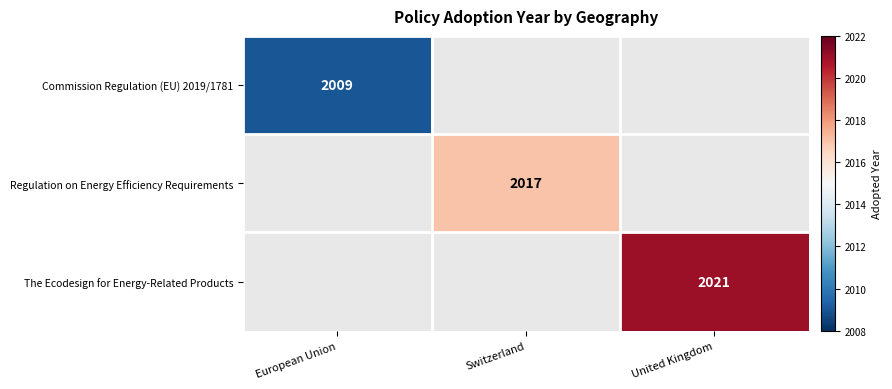

The value of Commission Regulation (EU) 2019/1781 at European Union is 2009. True or false?

True